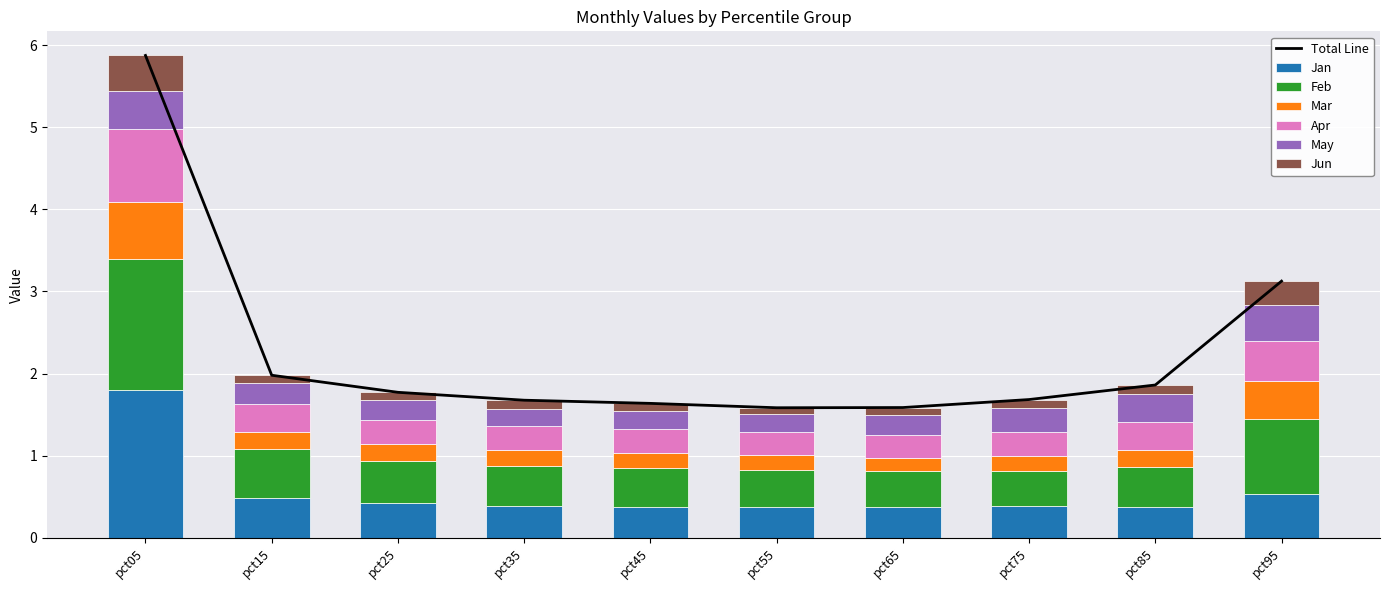

Which series has the widest spread of values?

Jan